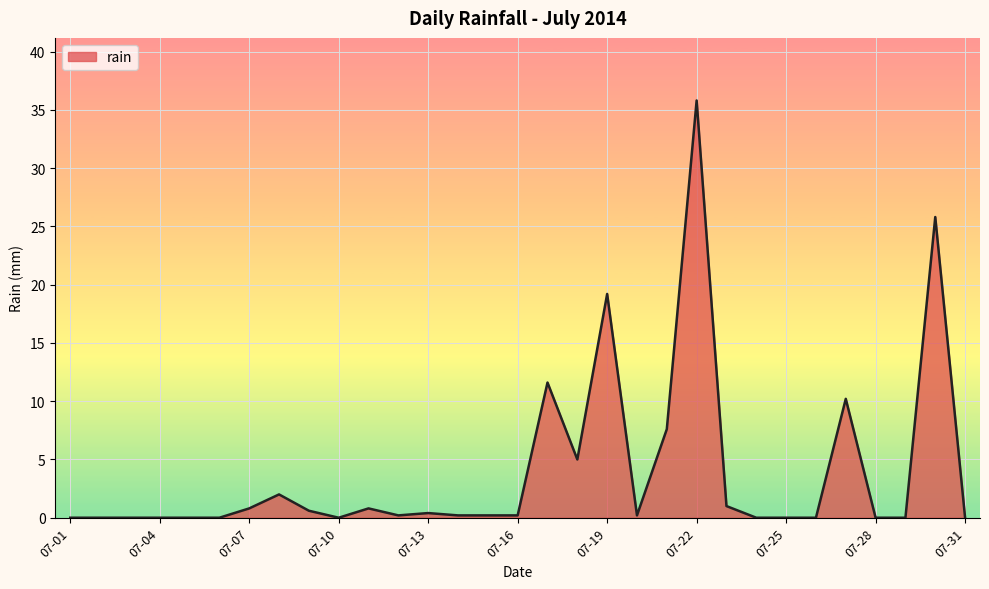

What is the difference between the maximum and minimum values?

35.8